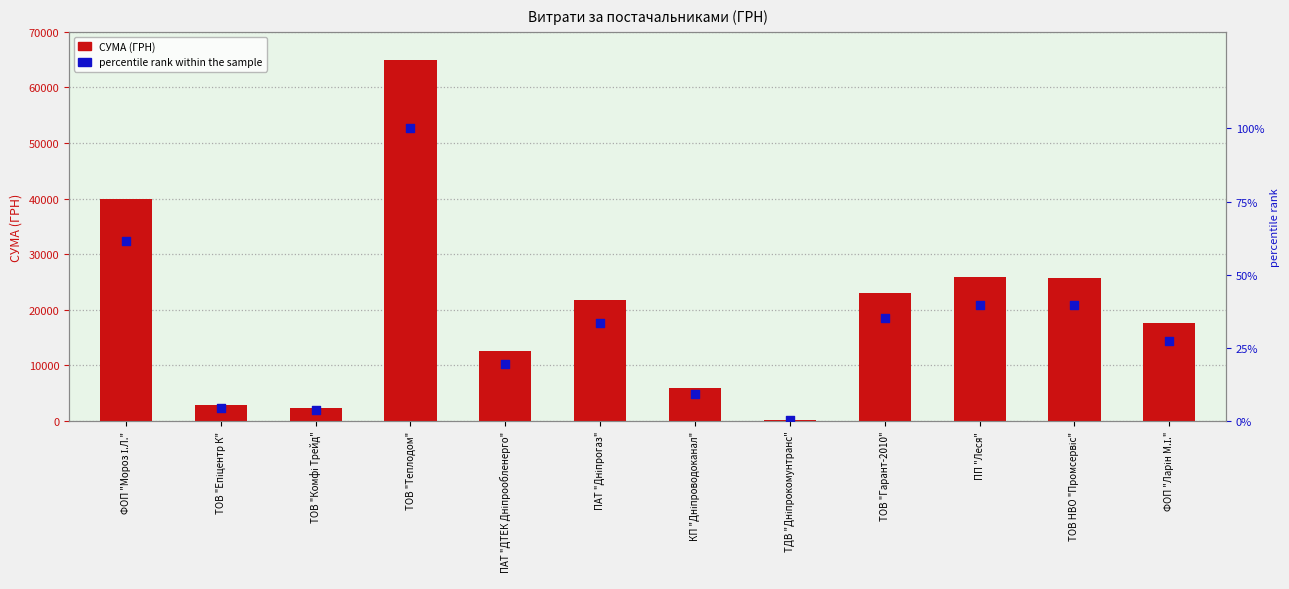

Which series reaches the minimum Y coordinate?

percentile rank within the sample